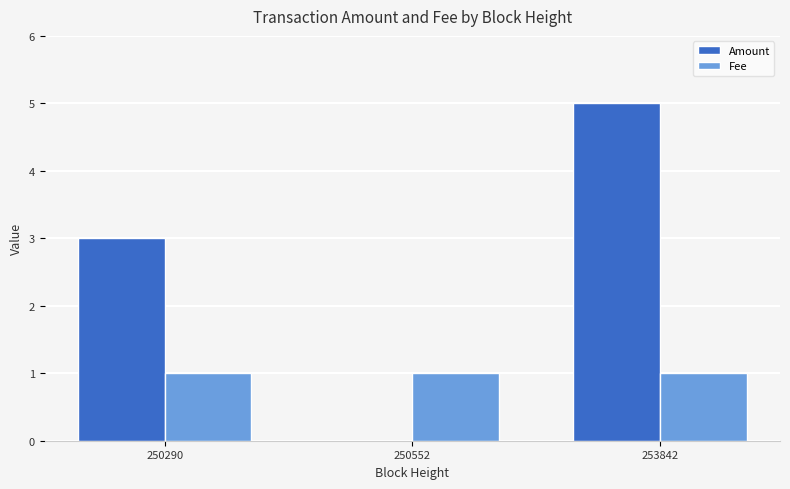

What are all the series names shown in the legend?

Amount, Fee